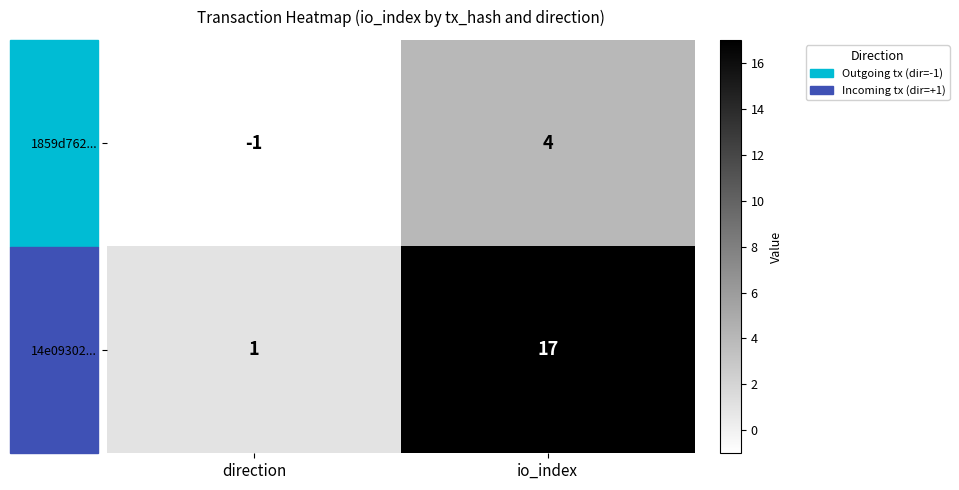

How many values in 1859d762... are above zero?

1